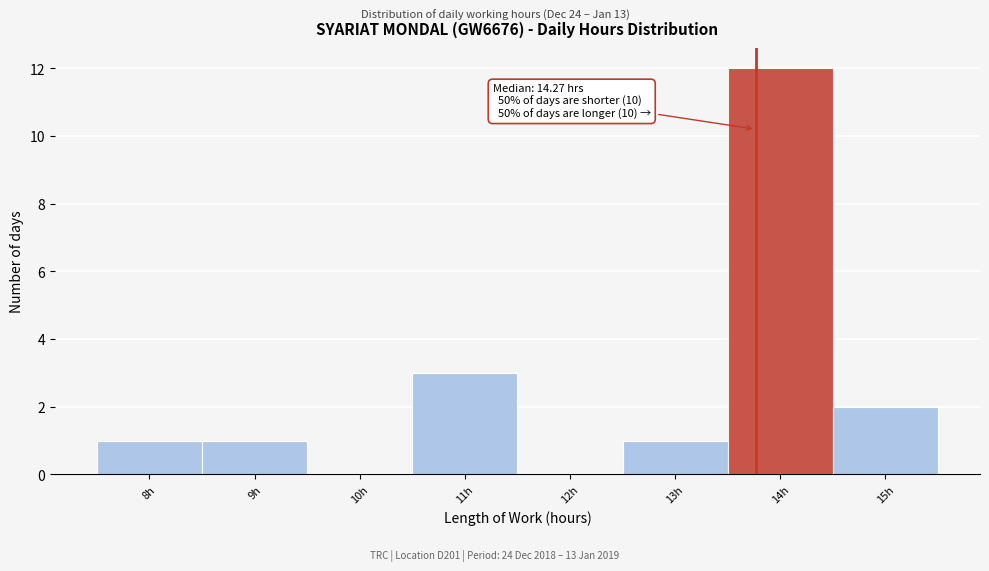

Reading left to right, list all the values displayed in this chart.

8h=1	9h=1	10h=0	11h=3	12h=0	13h=1	14h=12	15h=2